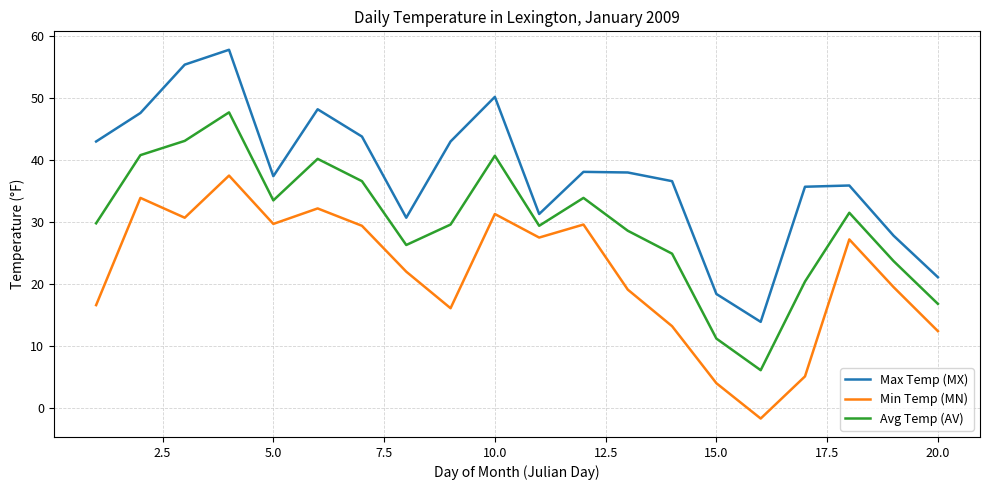

What is the minimum value shown in the chart?

-1.7